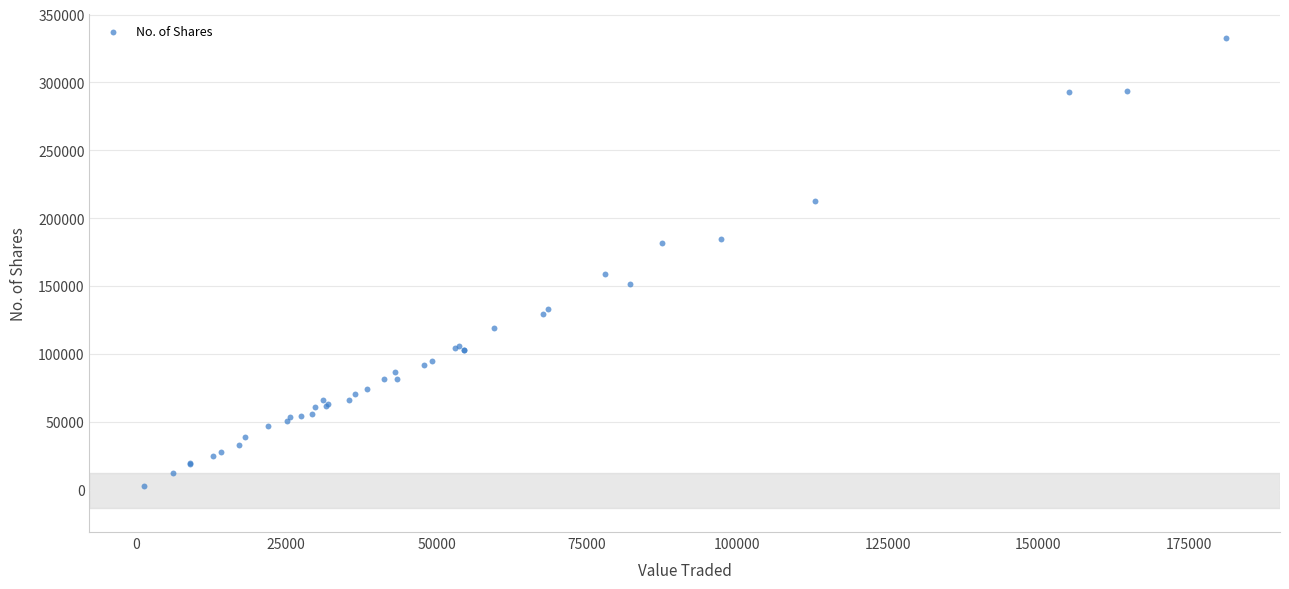

What Y value in the scatter plot is closest to 167756?

158589